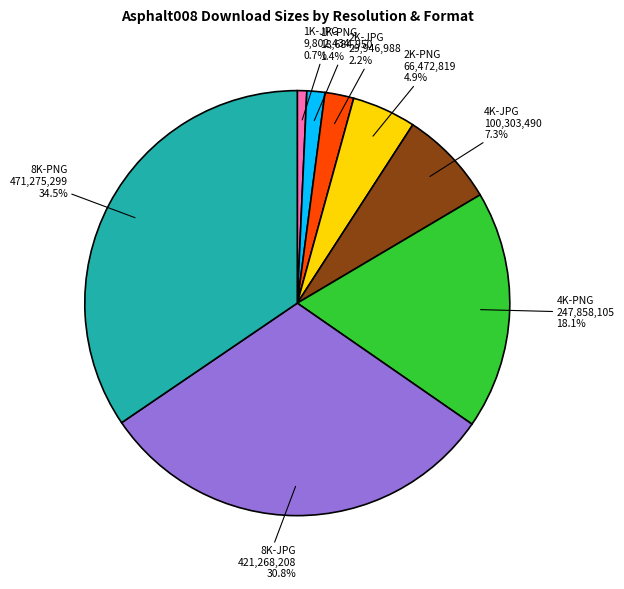

Is there a majority slice in this chart?

No